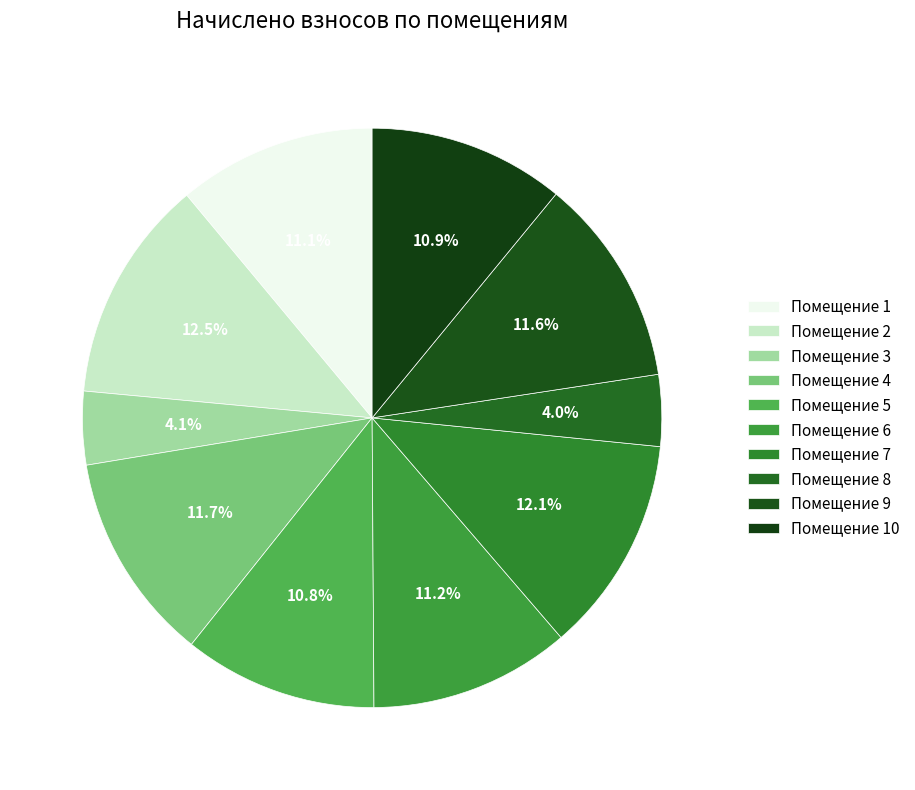

Does any single category account for the majority?

No